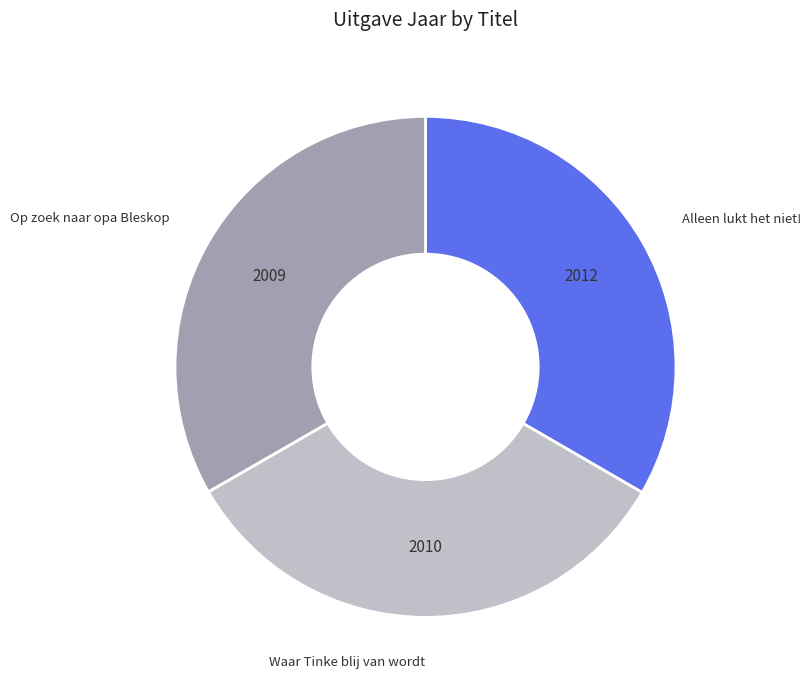

Is there a majority slice in this chart?

No